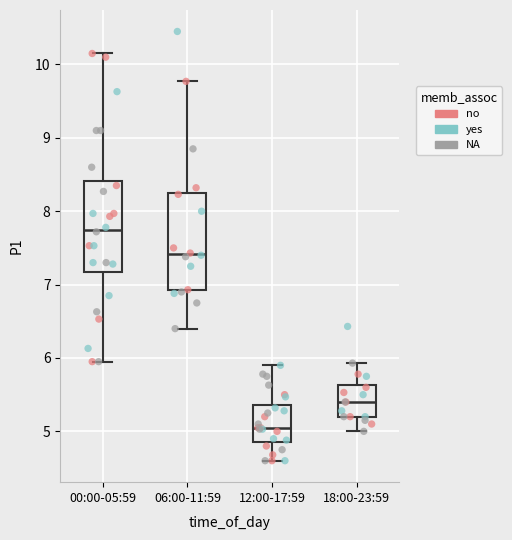

Reading left to right, transcribe this box plot: for each box, give where its median line is, the range the box spans, and where its two whiskers end, as read against the y-axis. The values are not printed on the chart, so give them approximately, as read against the axis.

00:00-05:59: median 7.8, box 7.2 to 8.4, whiskers 6.0 to 10.2
06:00-11:59: median 7.4, box 6.9 to 8.3, whiskers 6.4 to 9.8
12:00-17:59: median 5.1, box 4.9 to 5.4, whiskers 4.6 to 5.9
18:00-23:59: median 5.4, box 5.2 to 5.6, whiskers 5.0 to 5.9